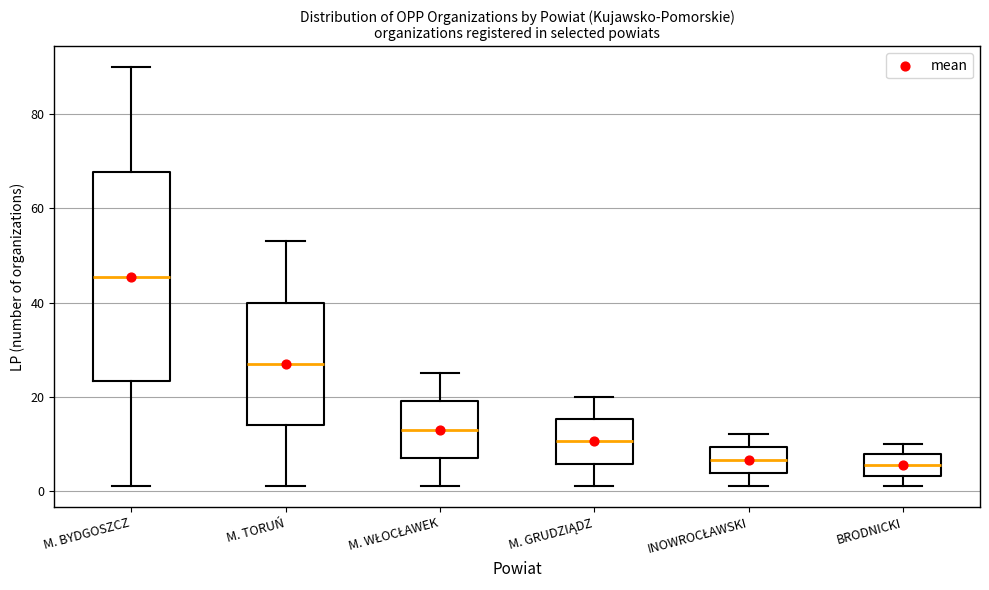

Where does the upper whisker of the box for M. GRUDZIĄDZ end on the y-axis? The values are not printed on the chart, so give them approximately, as read against the axis.

20